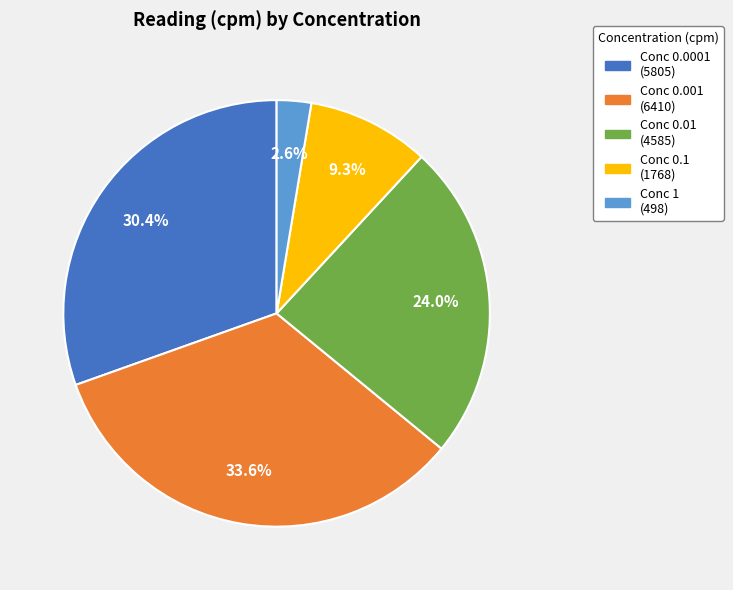

What percentage is NOT represented by Conc 0.01 (4585)?

76.0%